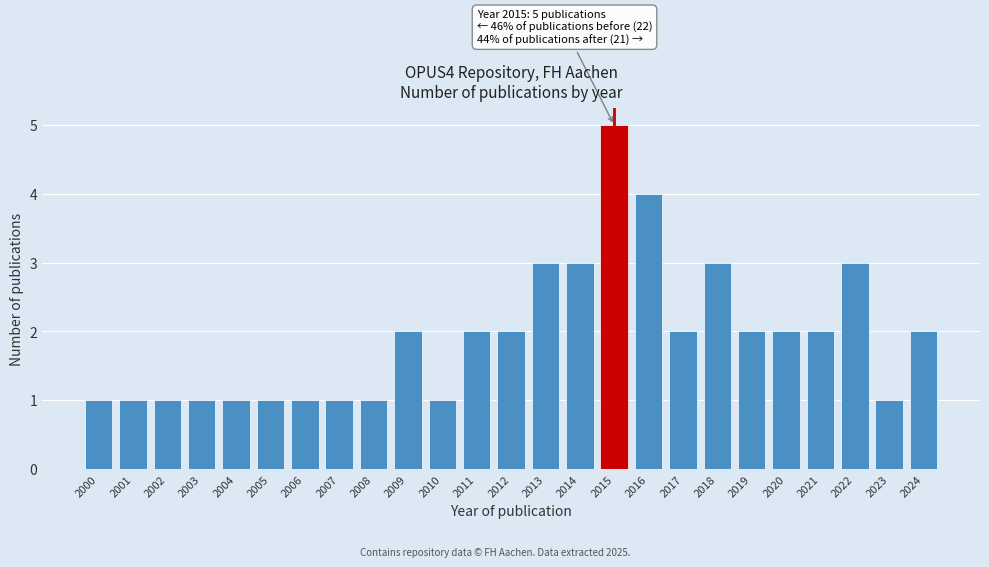

Reading left to right, extract all data points from this chart.

1	1	1	1	1	1	1	1	1	2	1	2	2	3	3	5	4	2	3	2	2	2	3	1	2